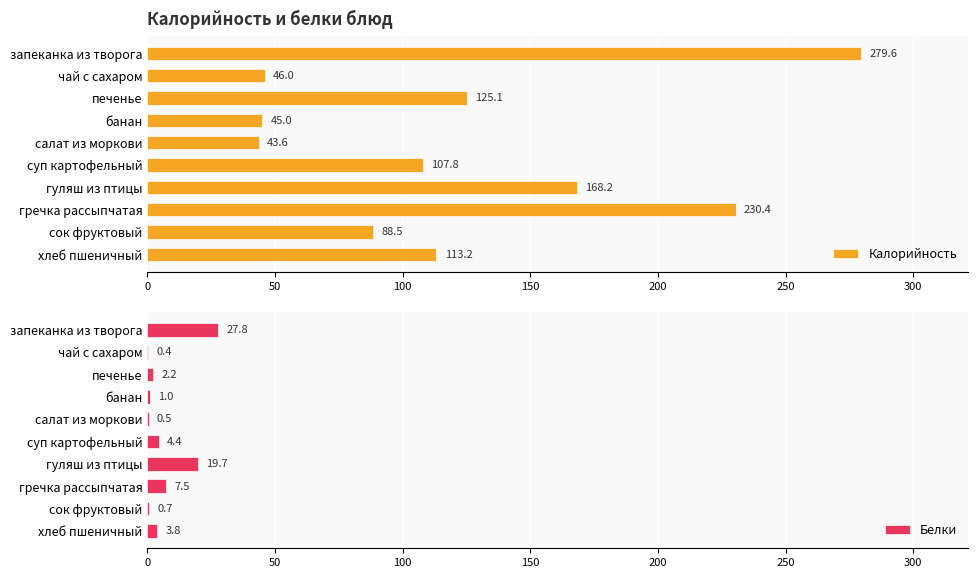

Reading left to right, extract all data points from this chart.

Калорийность: 279.6	46.0	125.1	45.0	43.6	107.8	168.2	230.4	88.5	113.2
Белки: 27.8	0.4	2.2	1.0	0.5	4.4	19.7	7.5	0.7	3.8